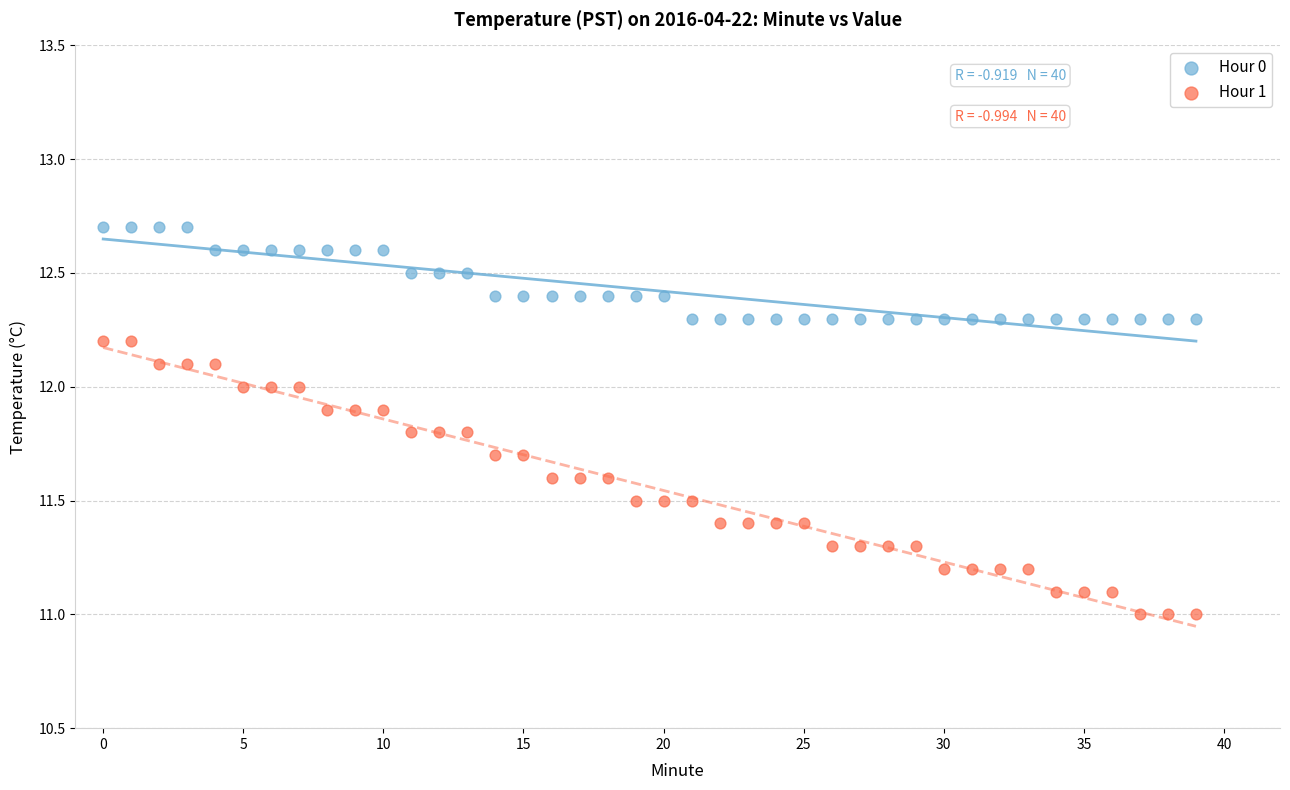

Which series reaches the maximum Y coordinate?

Hour 0